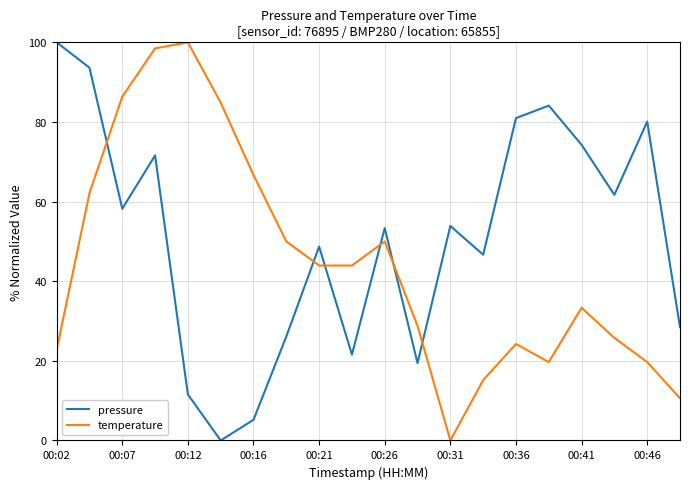

How many intersections are there between temperature and pressure?

6